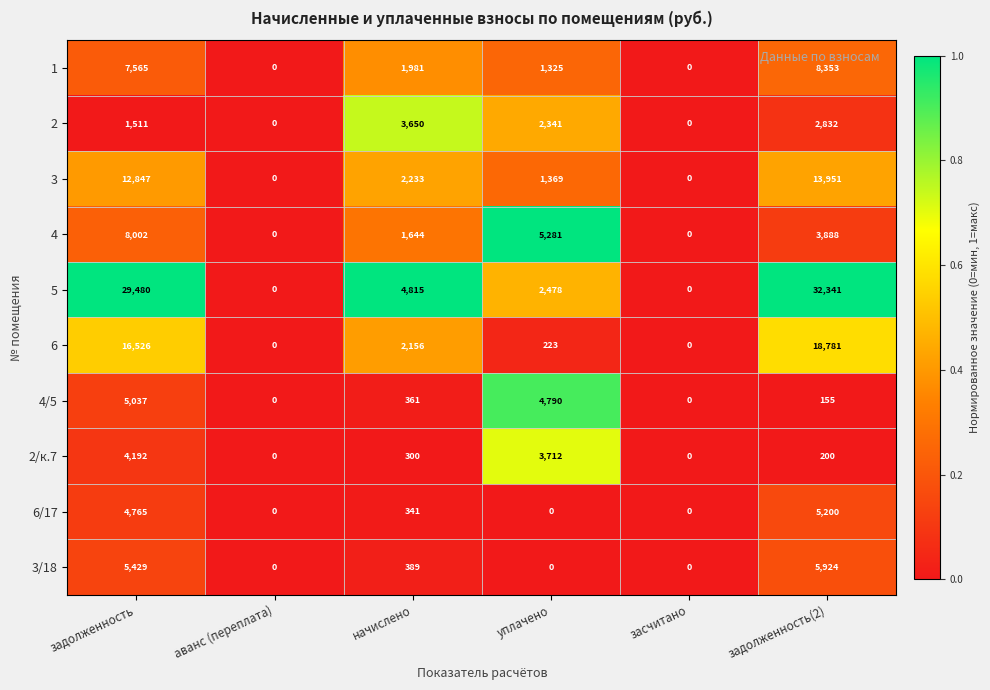

Which series has the largest total across all categories?

5